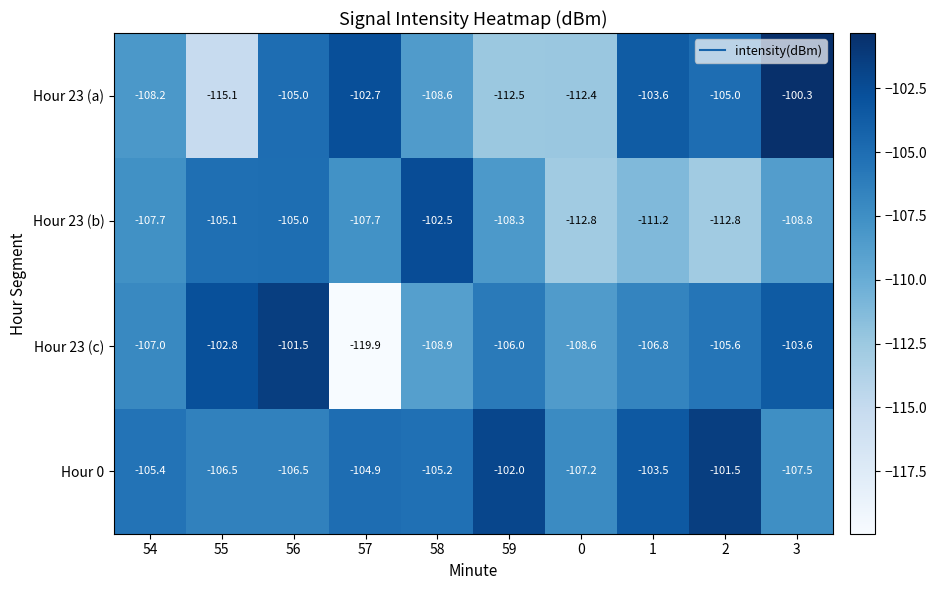

How many data points does each series have?

10